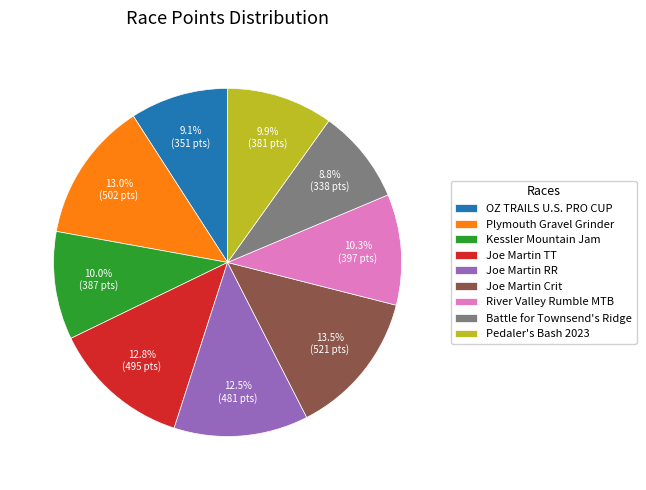

Is Pedaler's Bash 2023 the majority of the pie?

No